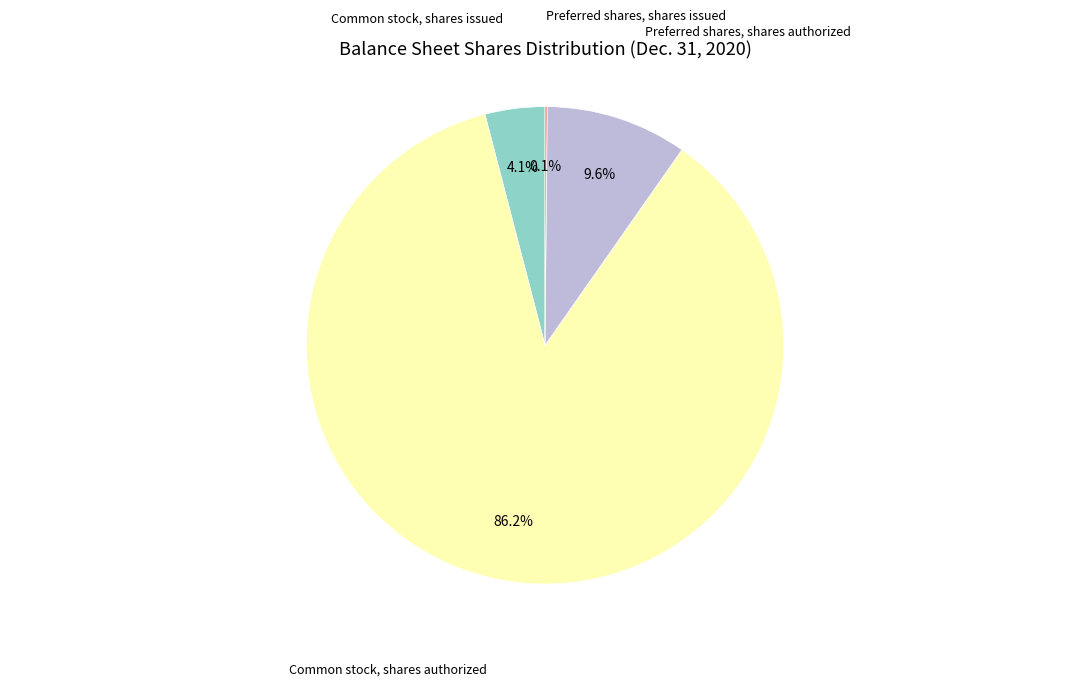

Is there a majority slice in this chart?

Yes